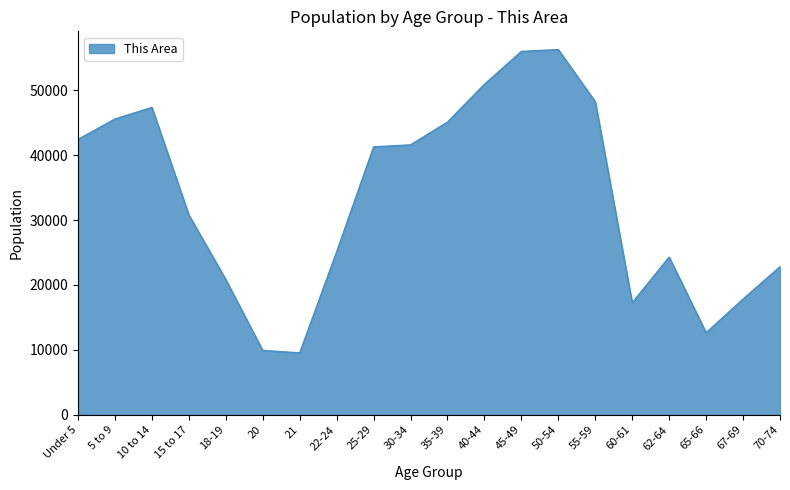

Between Under 5 and 67-69, which is larger?

Under 5